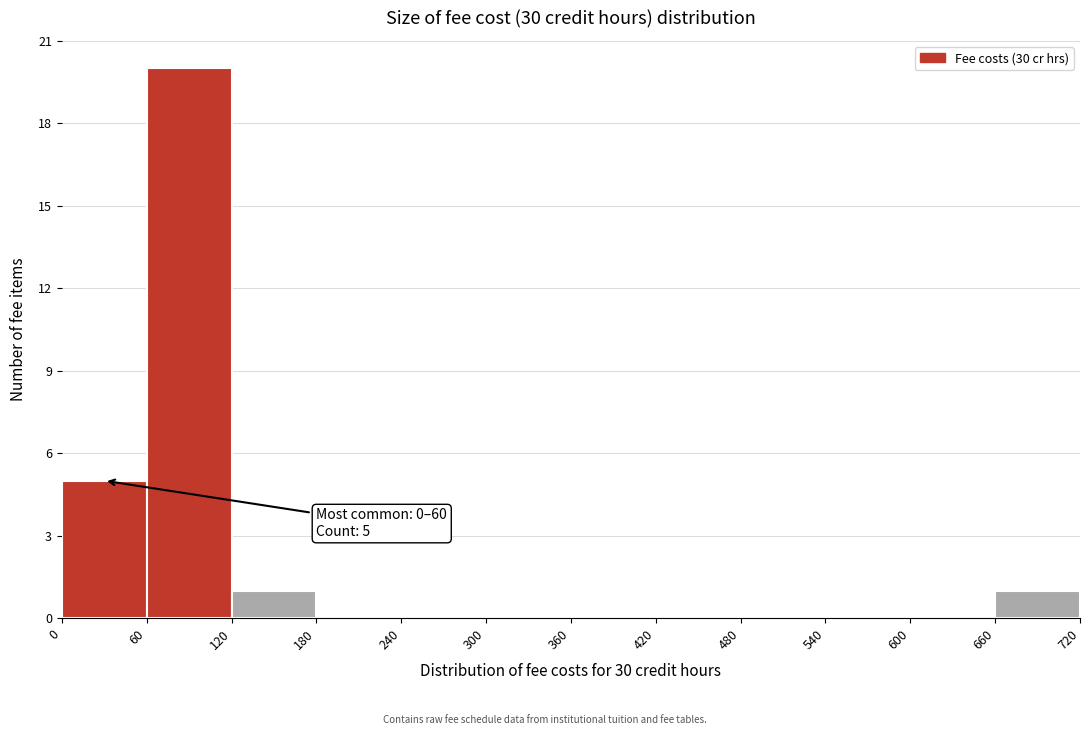

Which range on the x-axis has the tallest bar?

60 to 120